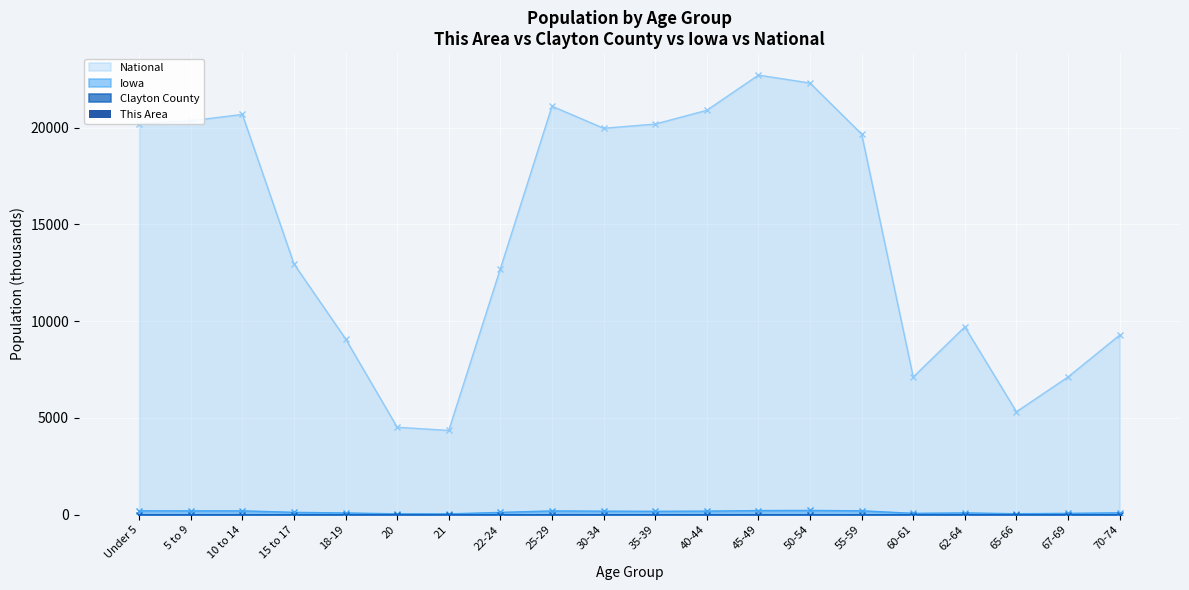

The value of National at 65-66 is 7760.3. True or false?

False